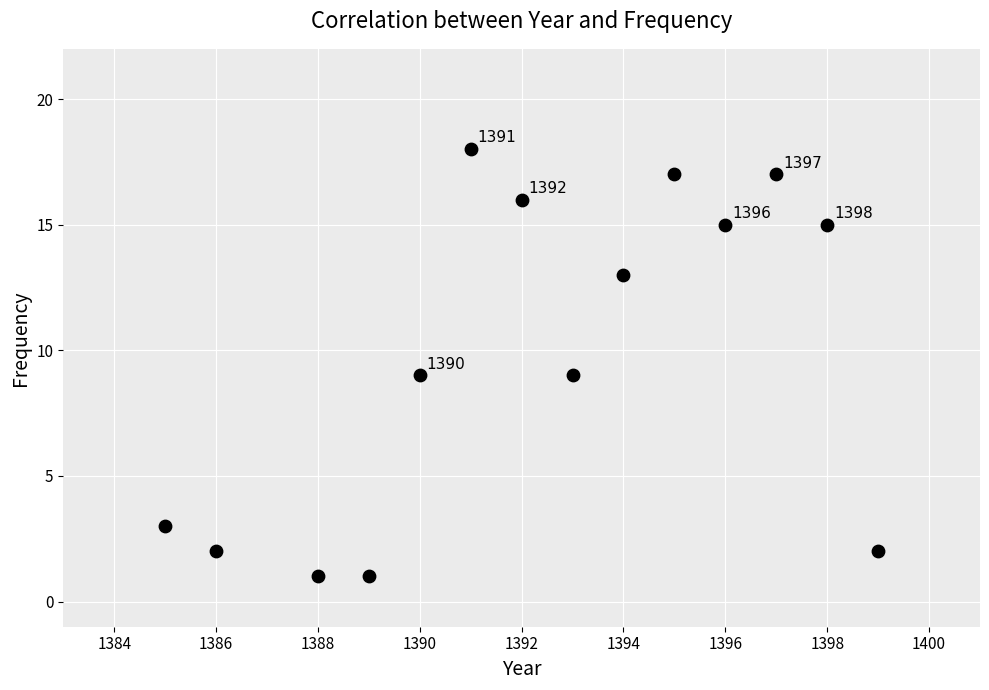

What is the range of Y values (max minus min)?

17